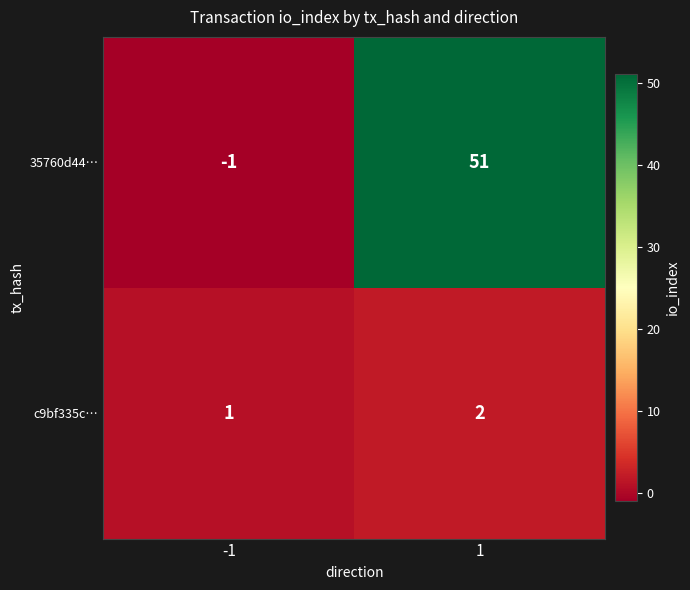

Count the number of data series in this chart.

2